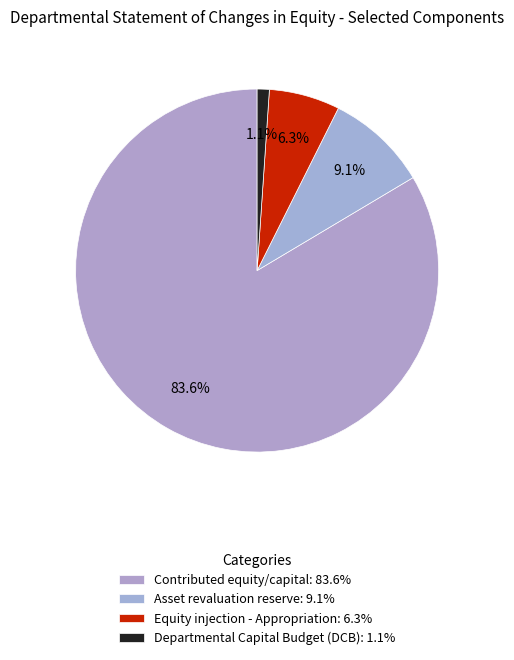

To the nearest percent, what is the combined percentage of Contributed equity/capital and Equity injection - Appropriation?

90%